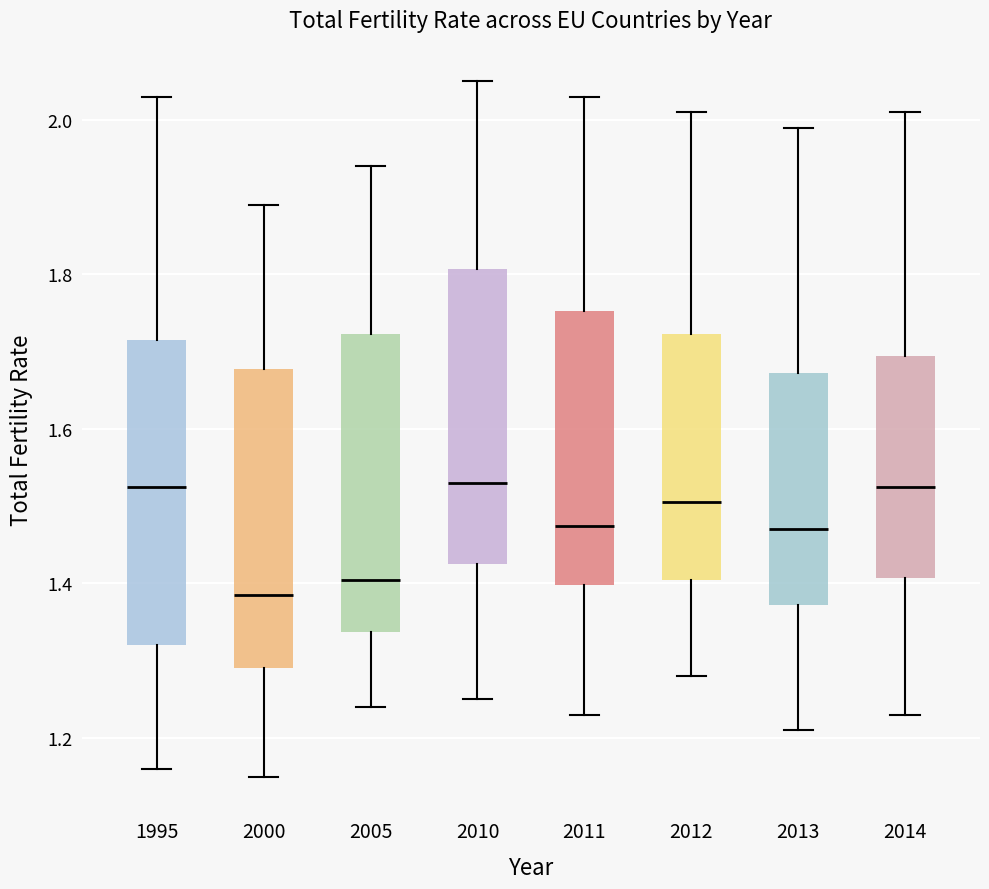

Which box's median line is the lowest?

2000